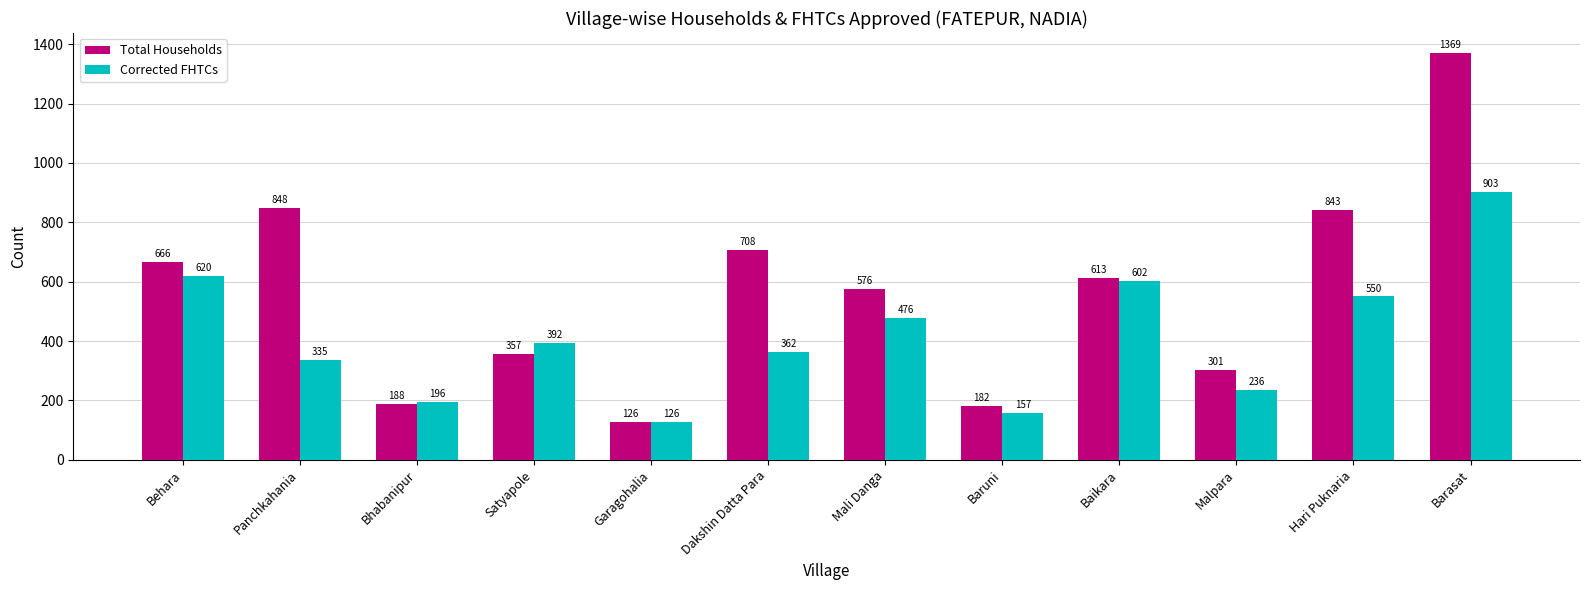

What is the sum of all Total Households values?

6777